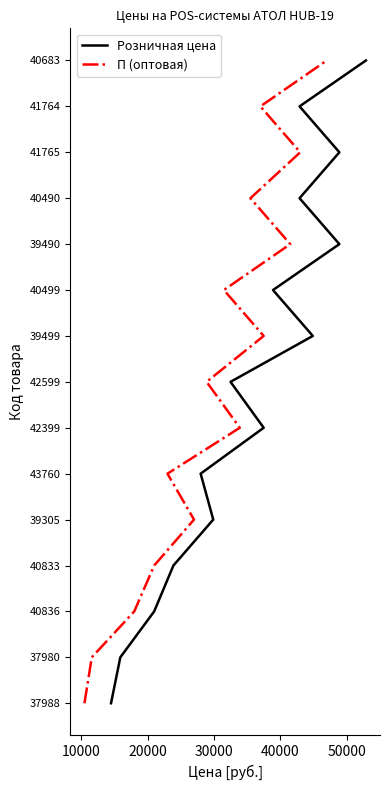

Is the value of Розничная цена at 7 greater than the value of П (оптовая) at 13?

No